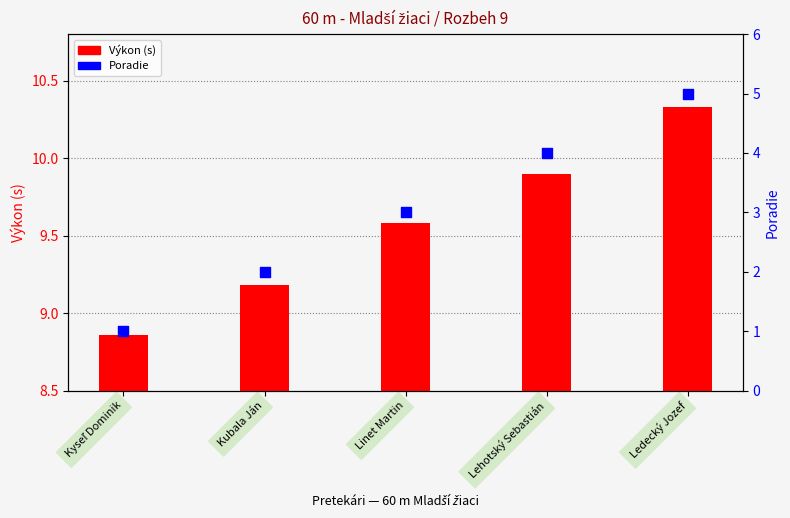

What are all the series names shown in the legend?

Výkon (s), Poradie